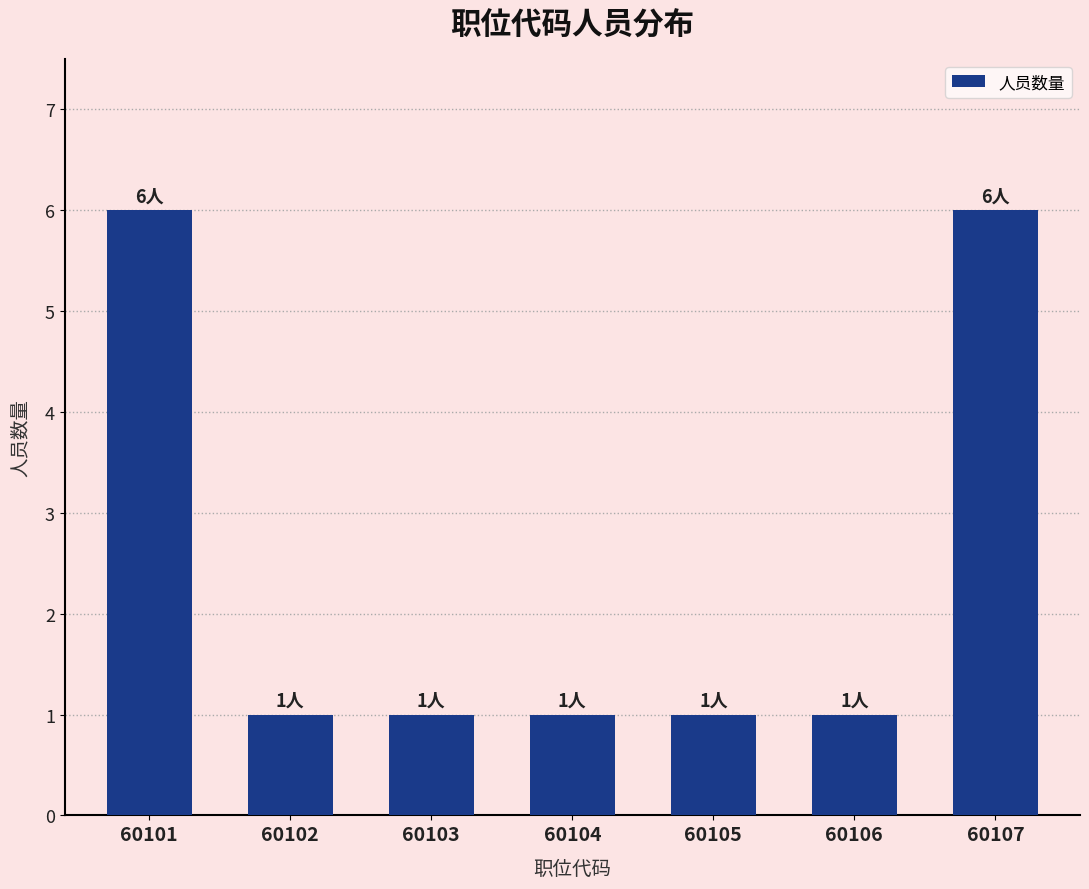

Does the chart contain stacked bars?

No